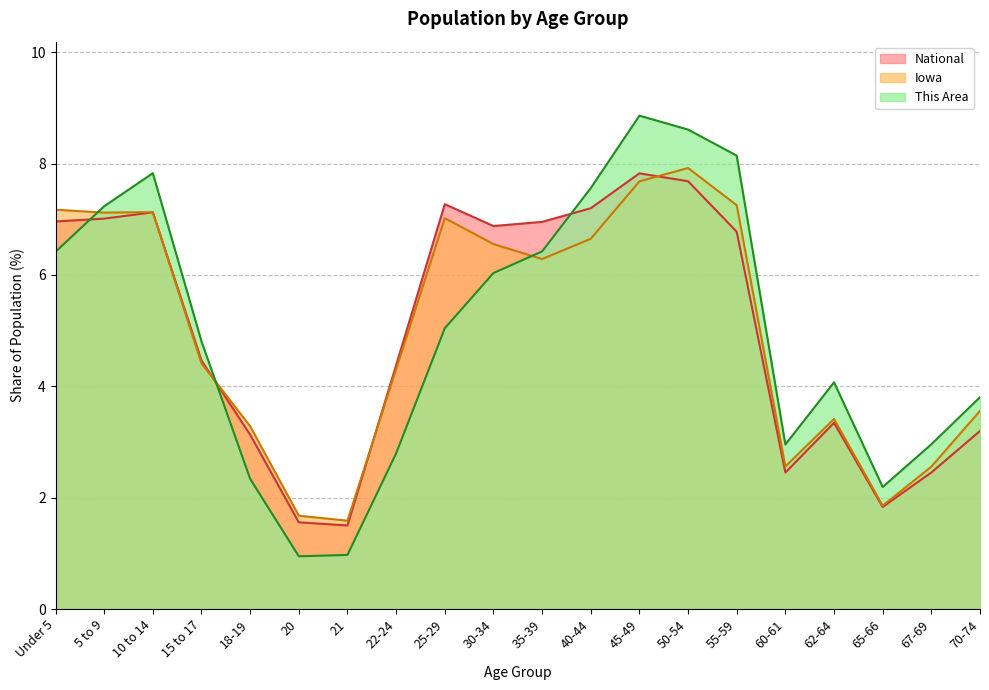

Rank the series by their maximum value, from highest to lowest.

This Area, Iowa, National